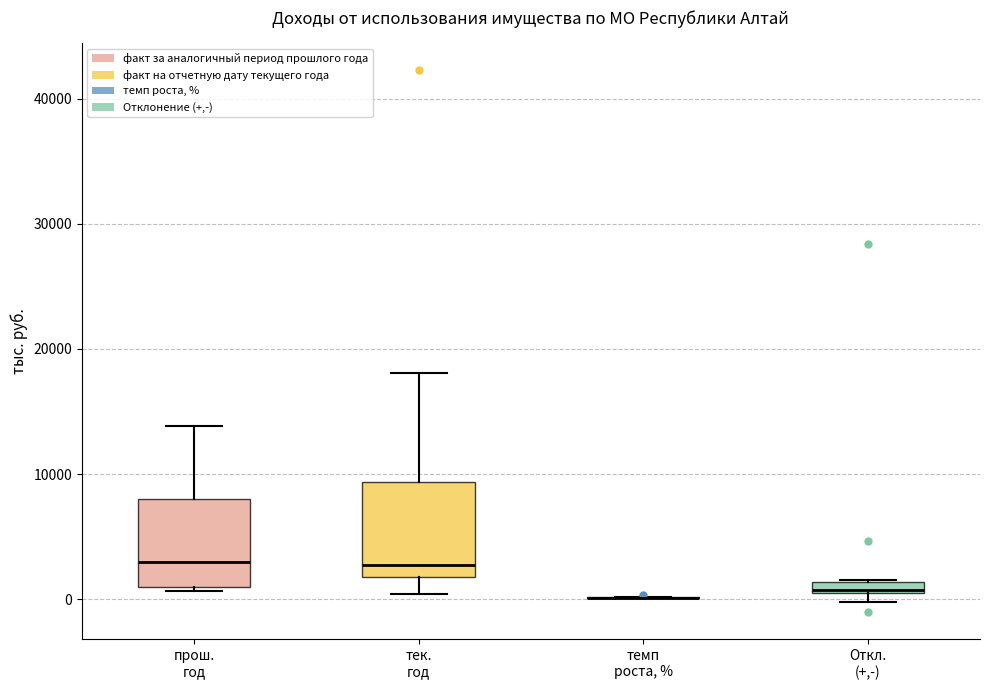

Where is the lower edge of the box for прош. год on the y-axis? The values are not printed on the chart, so give them approximately, as read against the axis.

1000